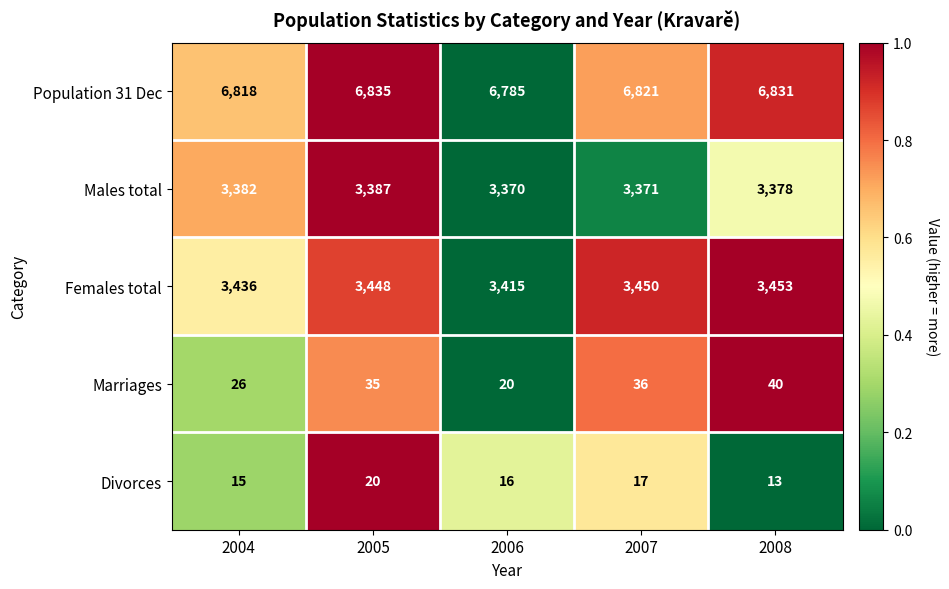

Which series has the largest range (max minus min)?

Population 31 Dec